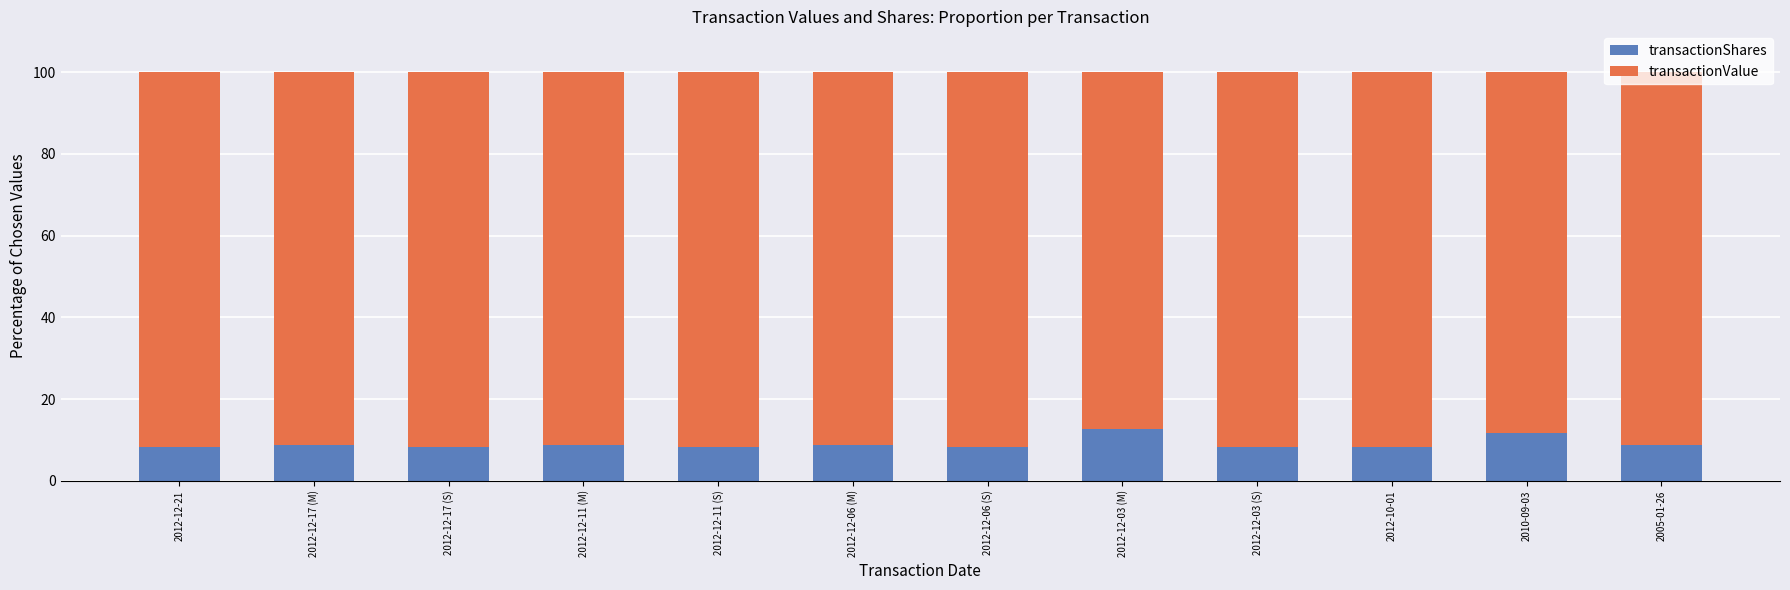

What is the total value across all series at 2010-09-03?

100.0